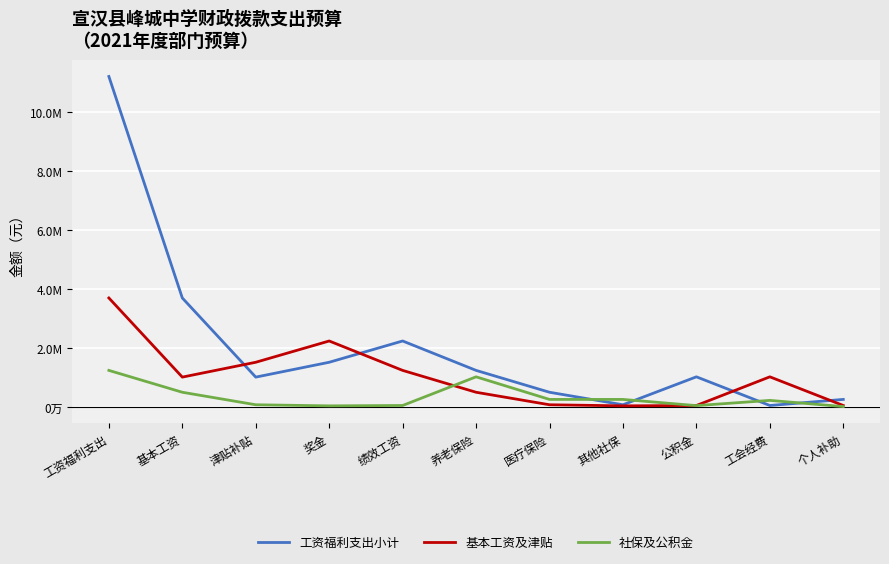

What are all the series names shown in the legend?

工资福利支出小计, 基本工资及津贴, 社保及公积金